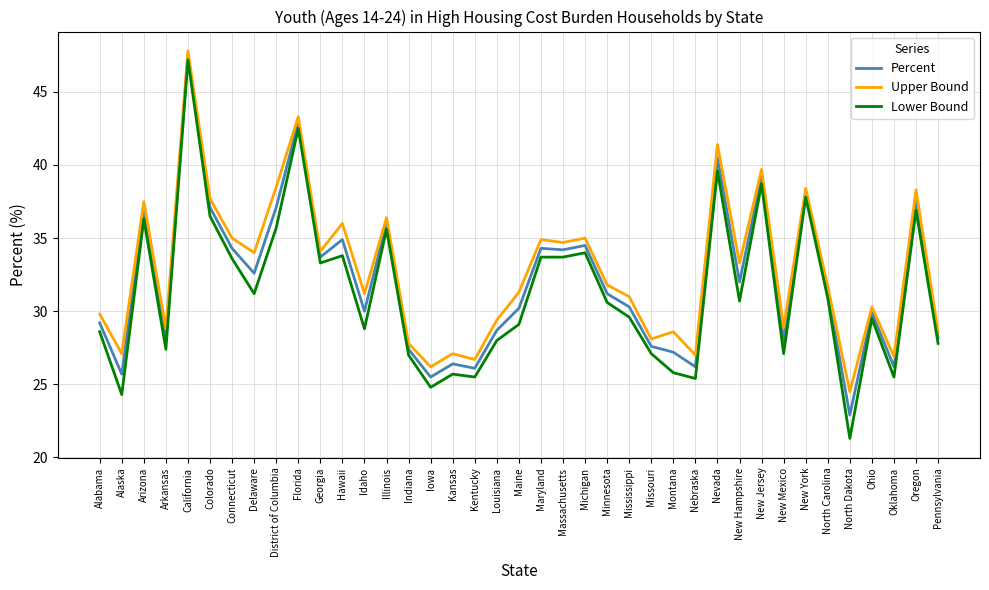

Rank the series by their average value, from highest to lowest.

Upper Bound, Percent, Lower Bound